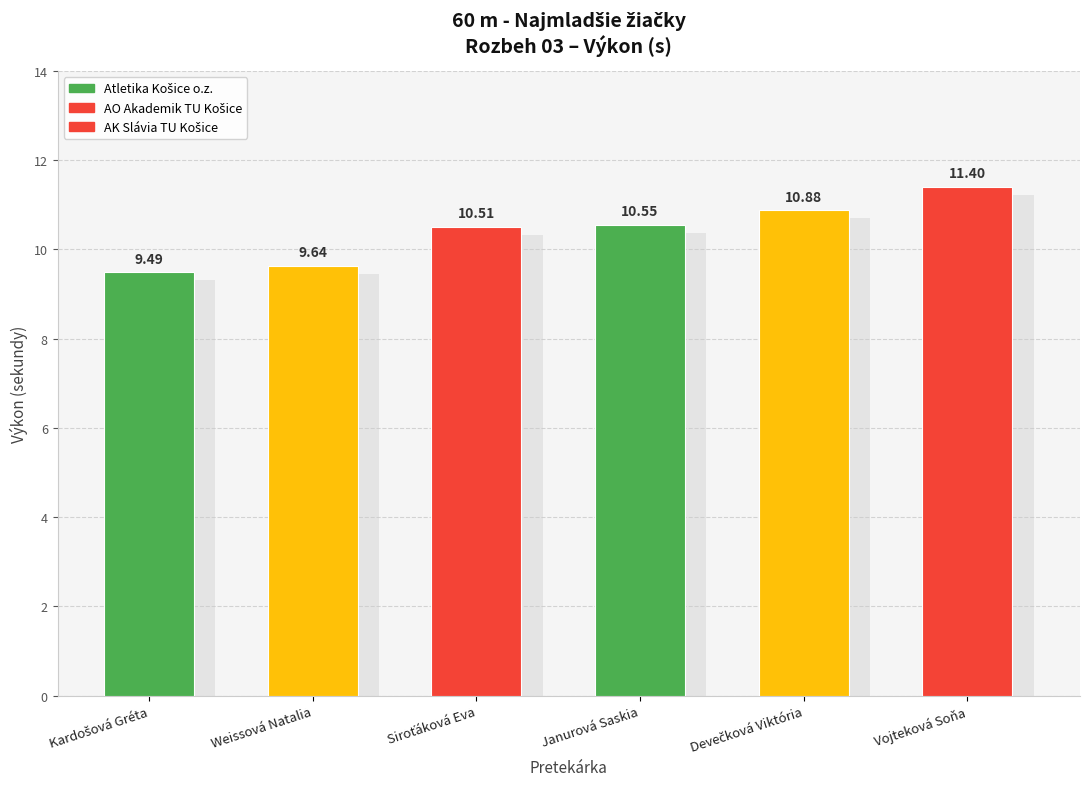

How many values are below 10?

2